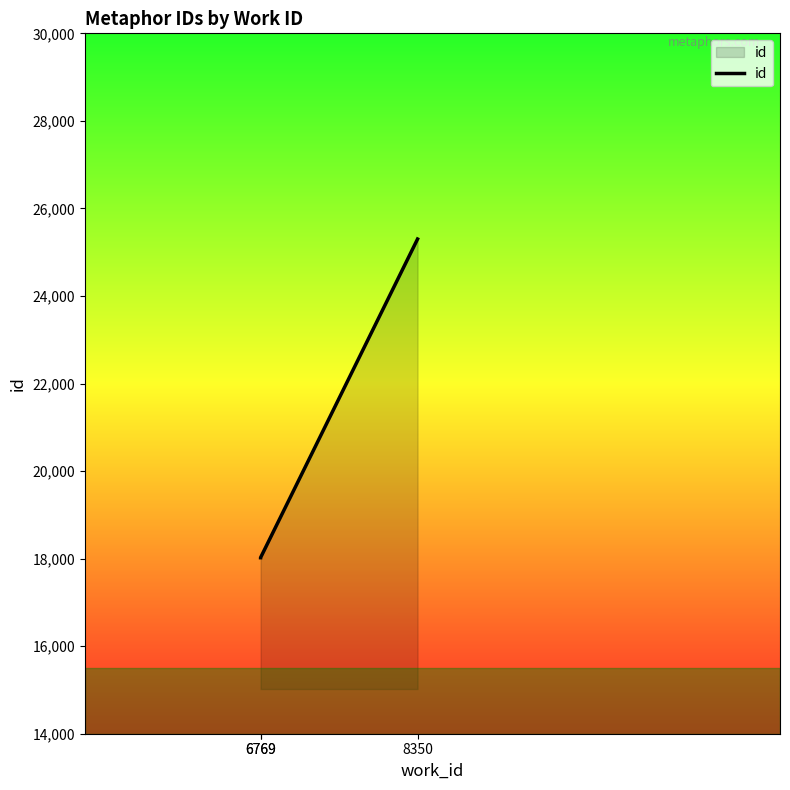

What is the change in value from 6769 to 8350?

+7279